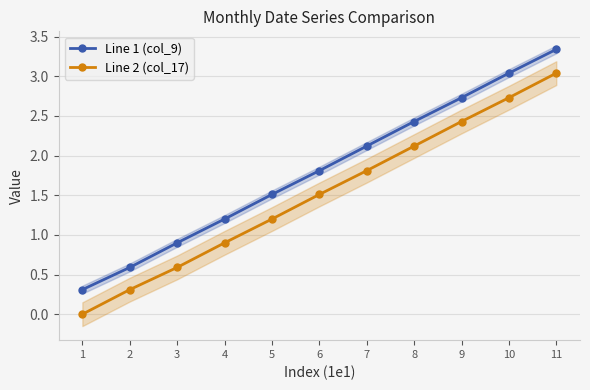

What are all the series names shown in the legend?

Line 1 (col_9), Line 2 (col_17)